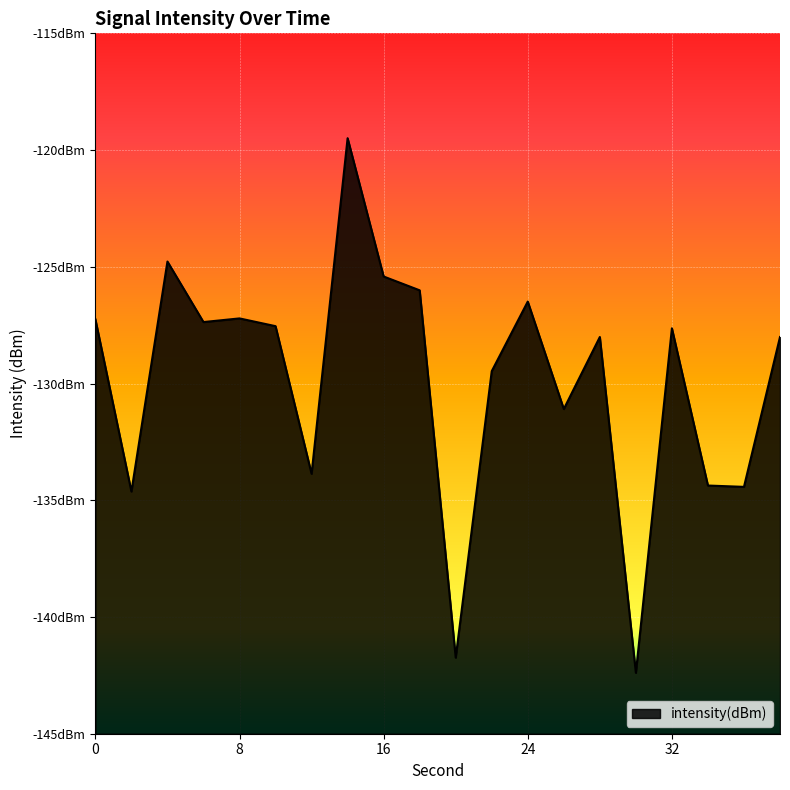

At which label is the value closest to -130?

22